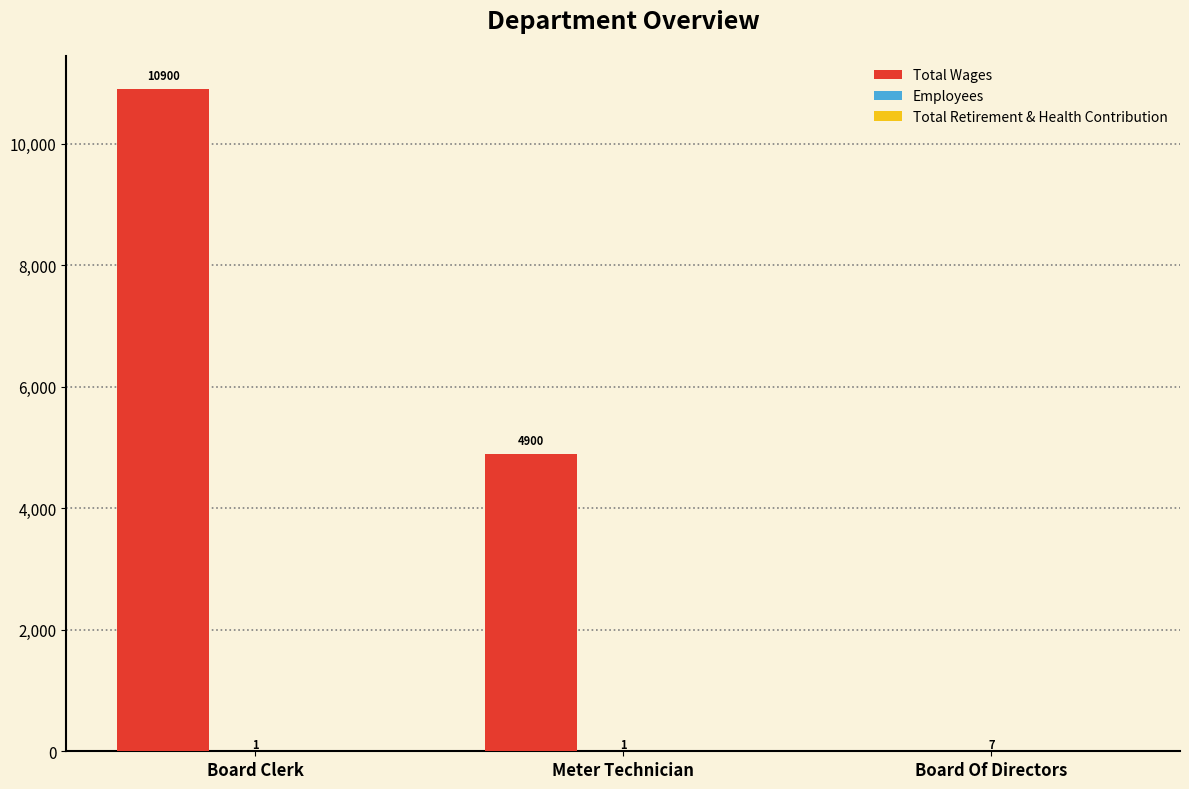

Is it true that Total Wages equals 4988 at Board Of Directors?

False